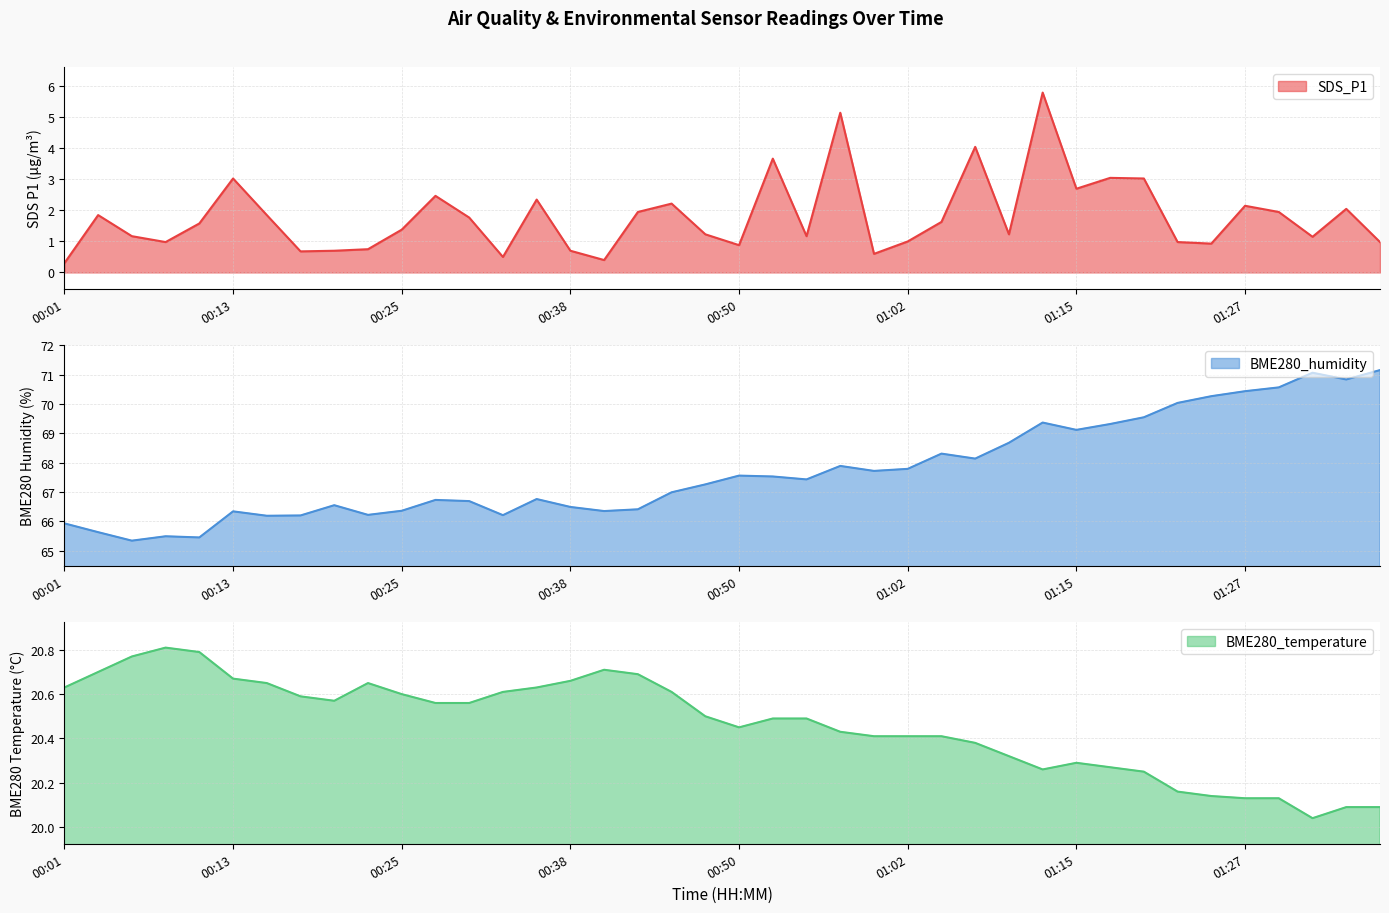

True or false: BME280_temperature has a value of 13.0 at 00:18.

False